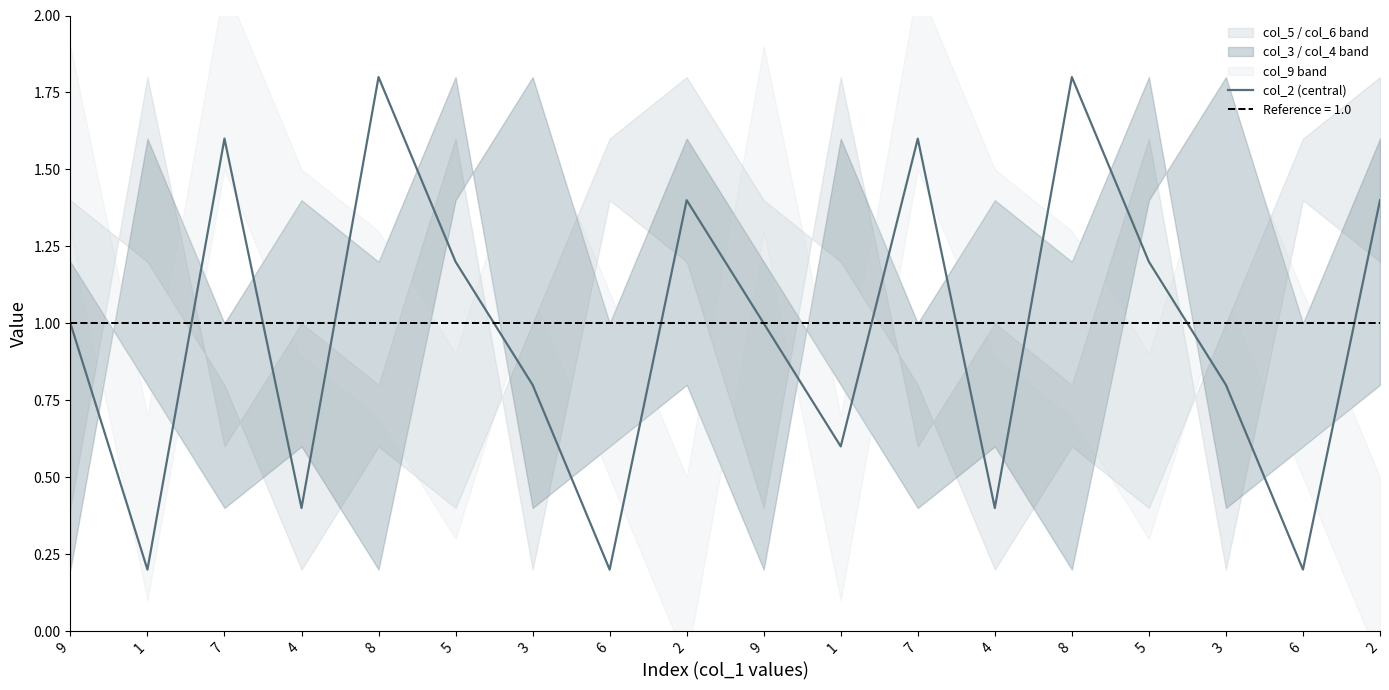

How many points are lower than both their immediate neighbors (excluding endpoints)?

6